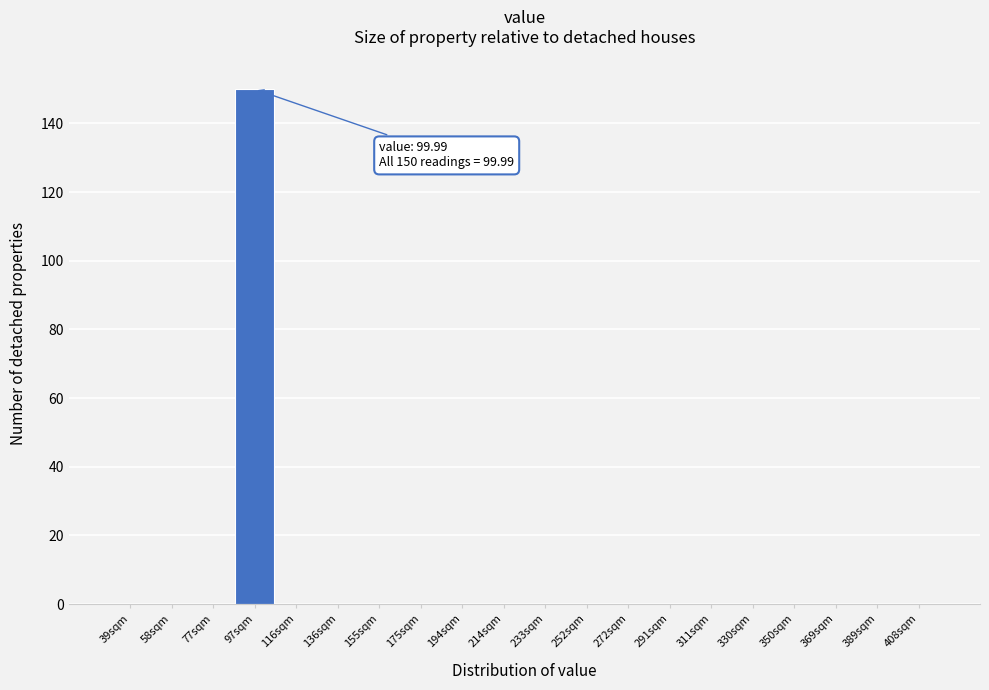

Reading right to left, list all the values displayed in this chart.

408sqm=0	389sqm=0	369sqm=0	350sqm=0	330sqm=0	311sqm=0	291sqm=0	272sqm=0	252sqm=0	233sqm=0	214sqm=0	194sqm=0	175sqm=0	155sqm=0	136sqm=0	116sqm=0	97sqm=150	77sqm=0	58sqm=0	39sqm=0